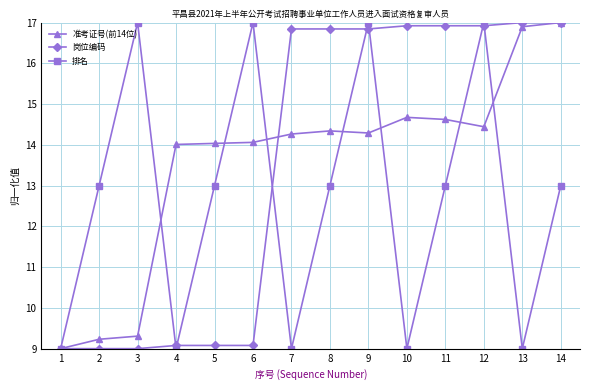

What are all the series names shown in the legend?

准考证号(前14位), 岗位编码, 排名